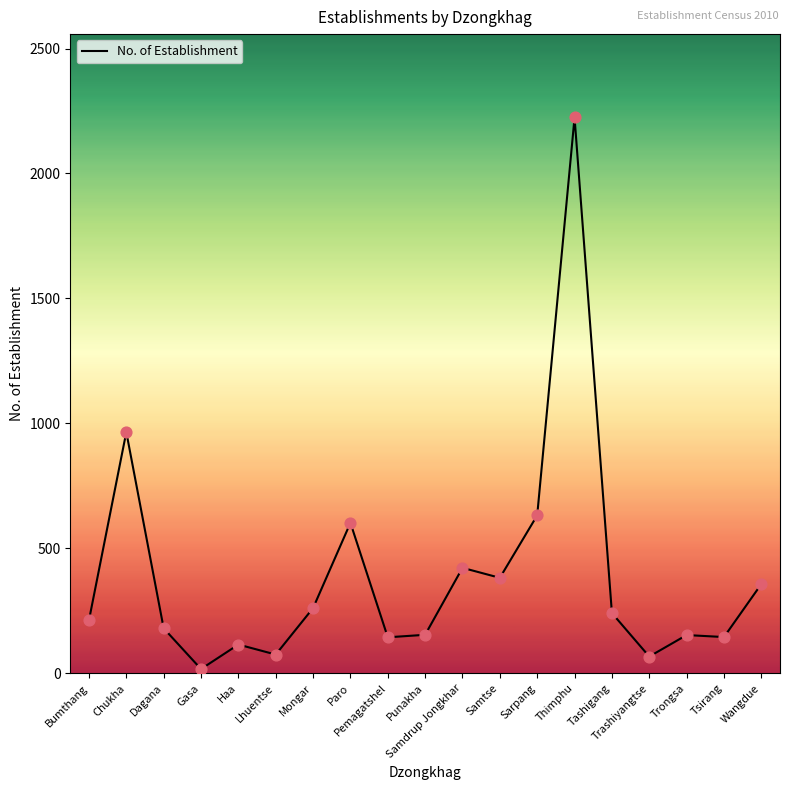

What is the ratio of the value at Thimphu to the value at Gasa?

130.8